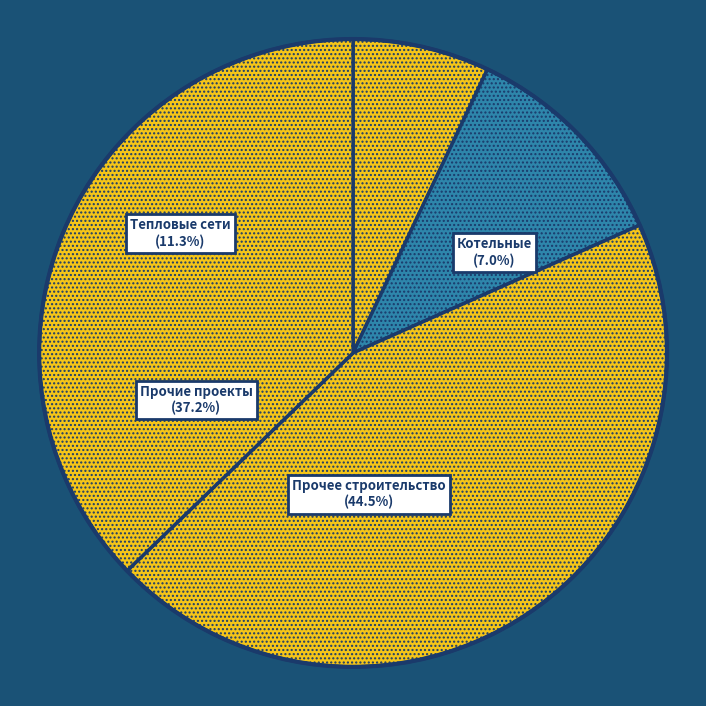

What percentage is the Прочие инвестиционные проекты slice, to the nearest percent?

37%